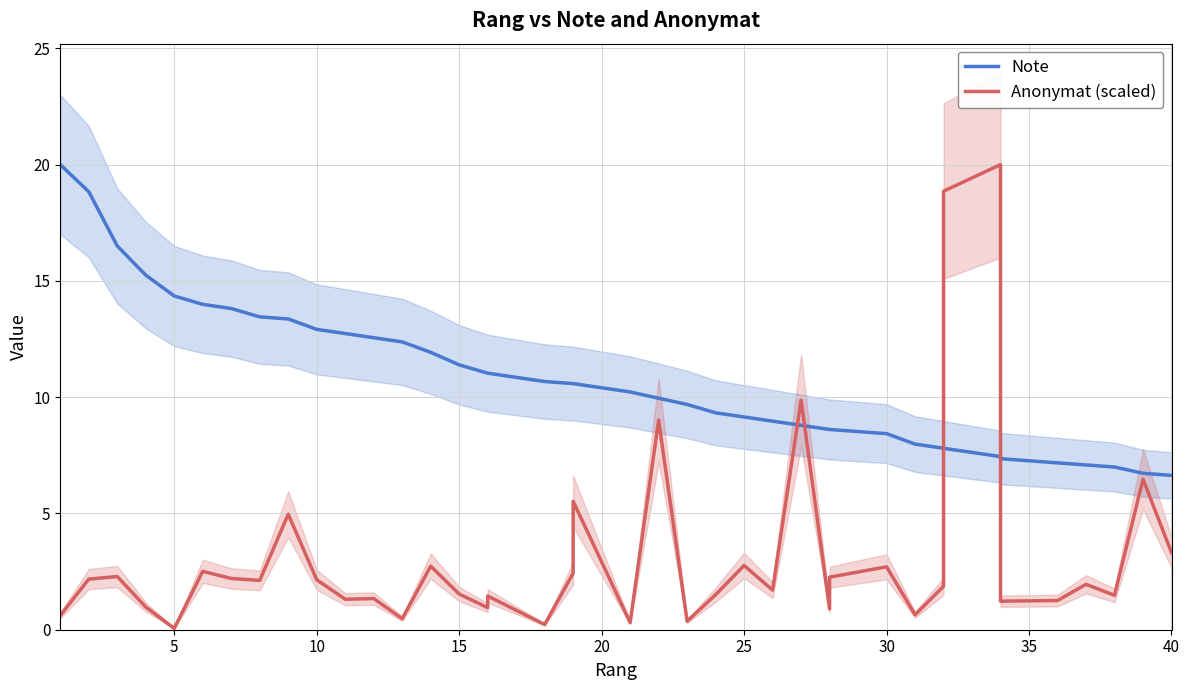

What is the difference between the Note values at 25 and 29?

0.5